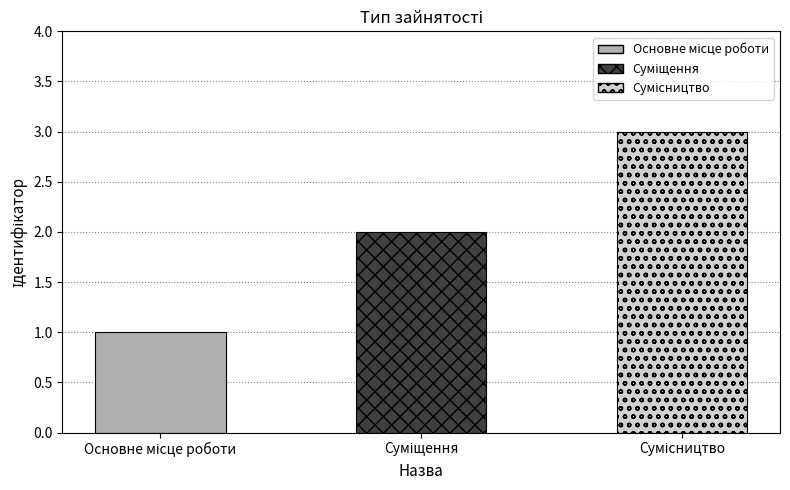

Approximately how many times larger is the value at Основне місце роботи compared to Суміщення?

0.5